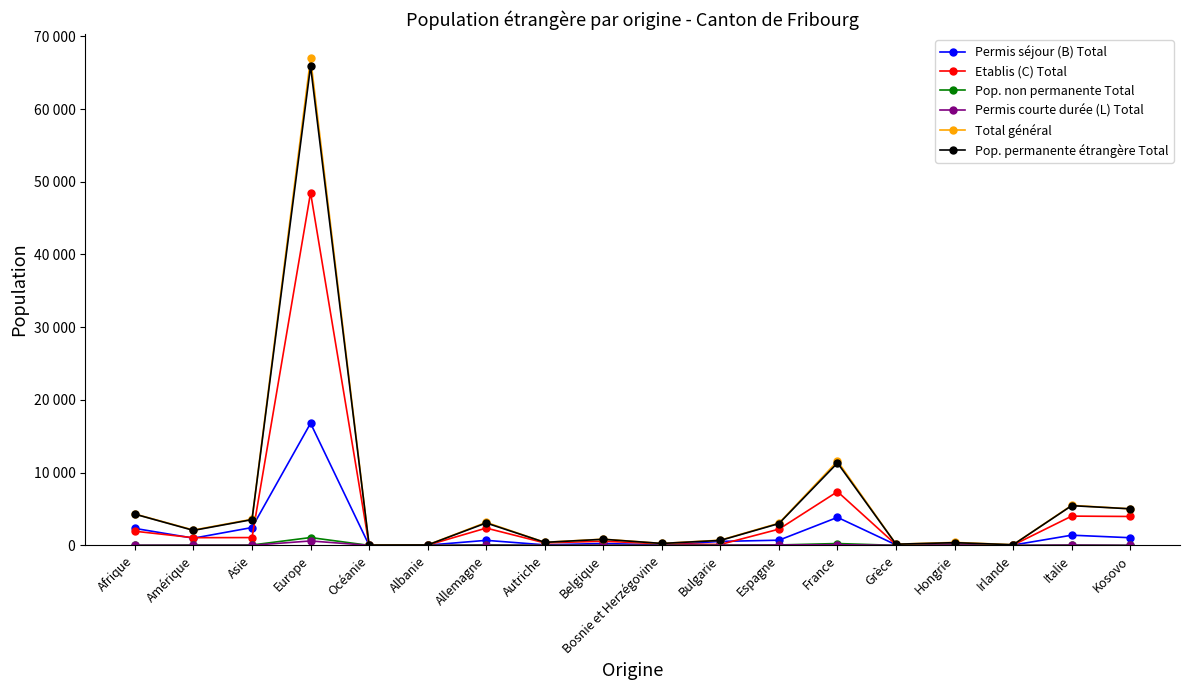

Is it true that Pop. permanente étrangère Total equals 2735 at Amérique?

False